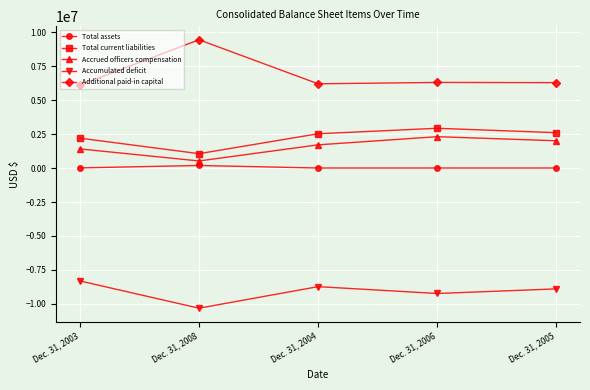

True or false: Accumulated deficit has more than 1 points higher than both neighbors.

False